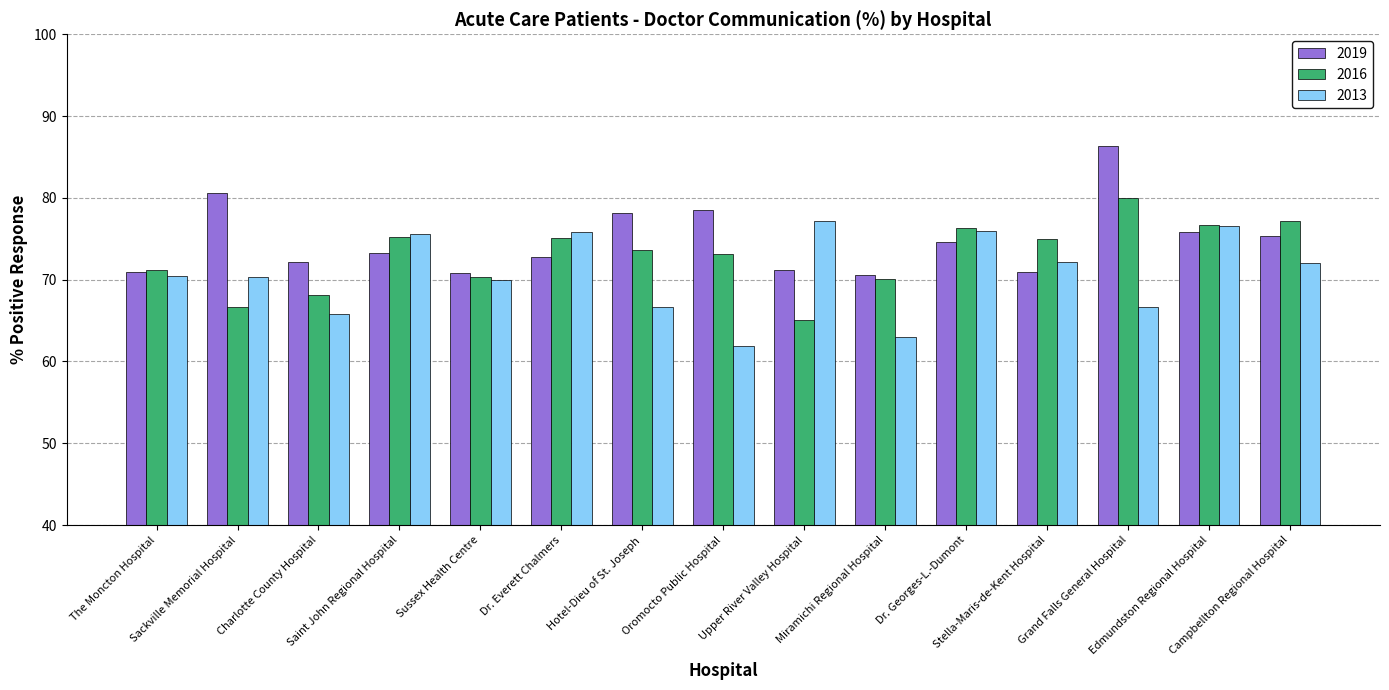

What is the average value of the 2013 series?

70.7